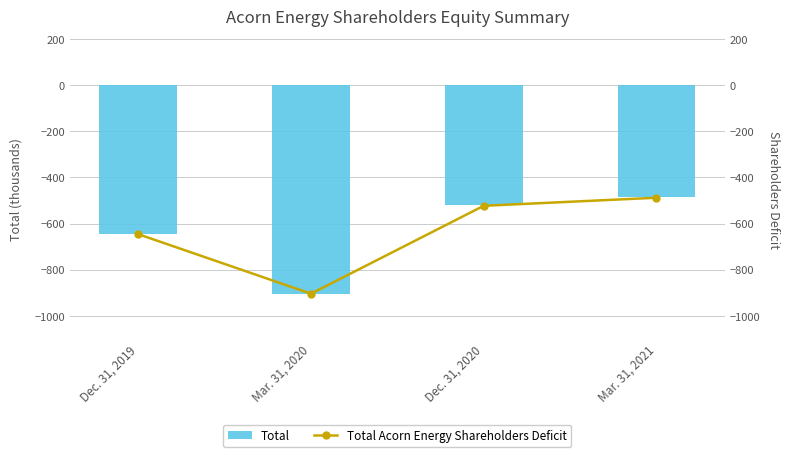

The Total series shows -645 at Dec. 31, 2019. True or false?

True